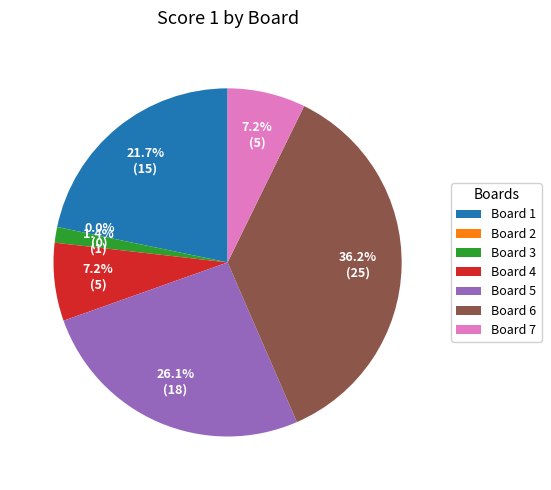

Is there any slice that represents more than half of the pie?

No